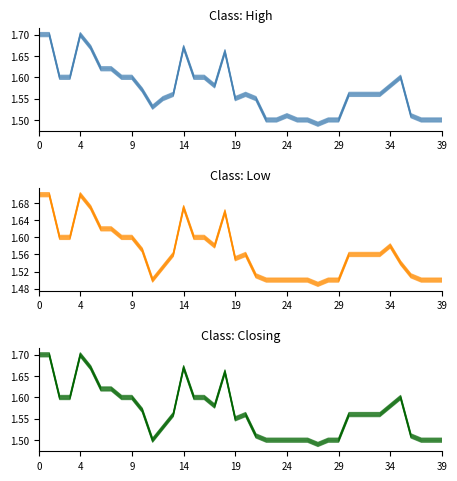

True or false: Closing and High intersect in this chart.

False